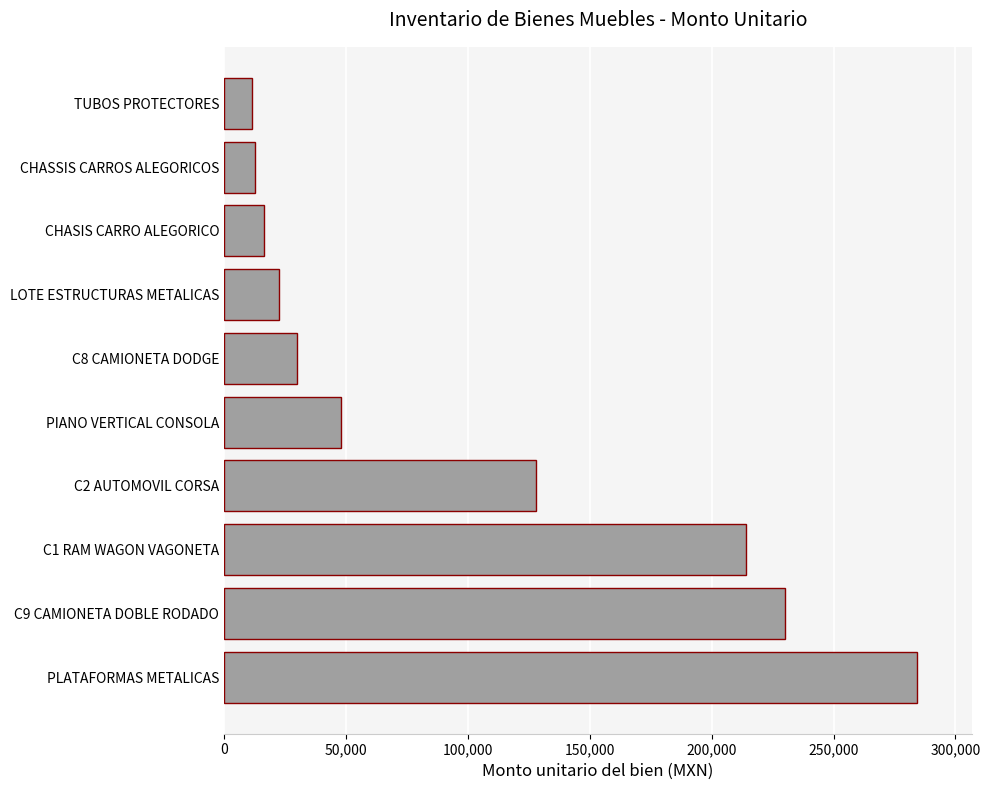

Is it true that the value at C8 CAMIONETA DODGE is 30000?

True